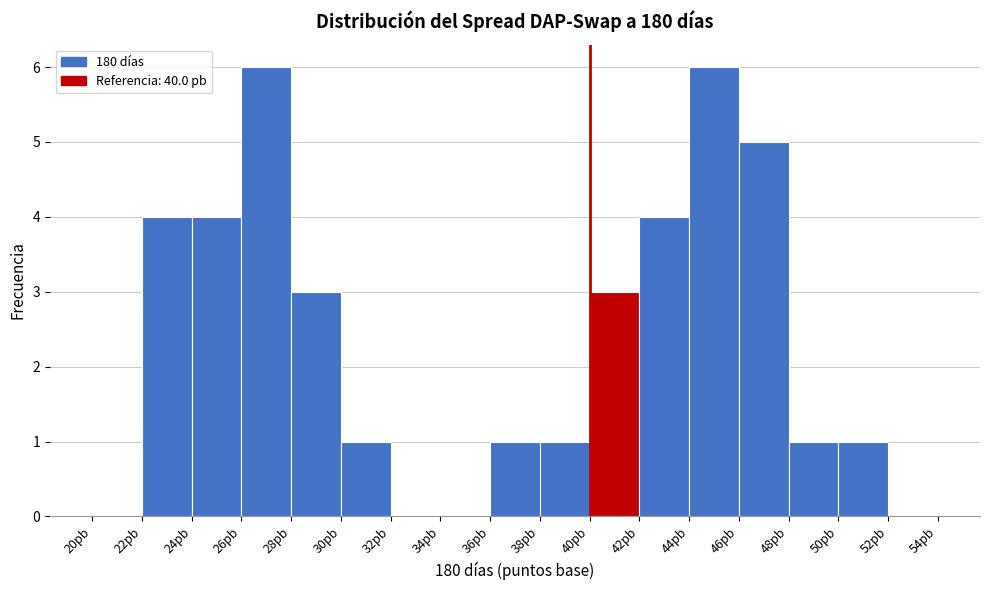

Reading left to right, transcribe this chart: for each bar, give the range it covers on the x-axis and its height. The values are not printed on the chart, so give them approximately, as read against the axis.

20 to 22: 0
22 to 24: 4
24 to 26: 4
26 to 28: 6
28 to 30: 3
30 to 32: 1
32 to 34: 0
34 to 36: 0
36 to 38: 1
38 to 40: 1
40 to 42: 3
42 to 44: 4
44 to 46: 6
46 to 48: 5
48 to 50: 1
50 to 52: 1
52 to 54: 0